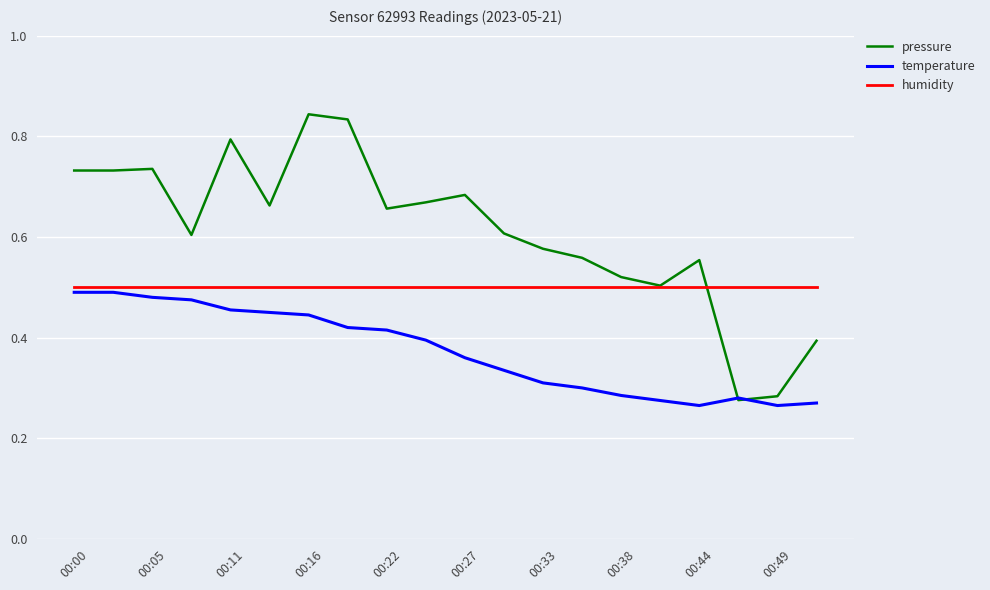

At how many categories does at least one series exceed 0?

20